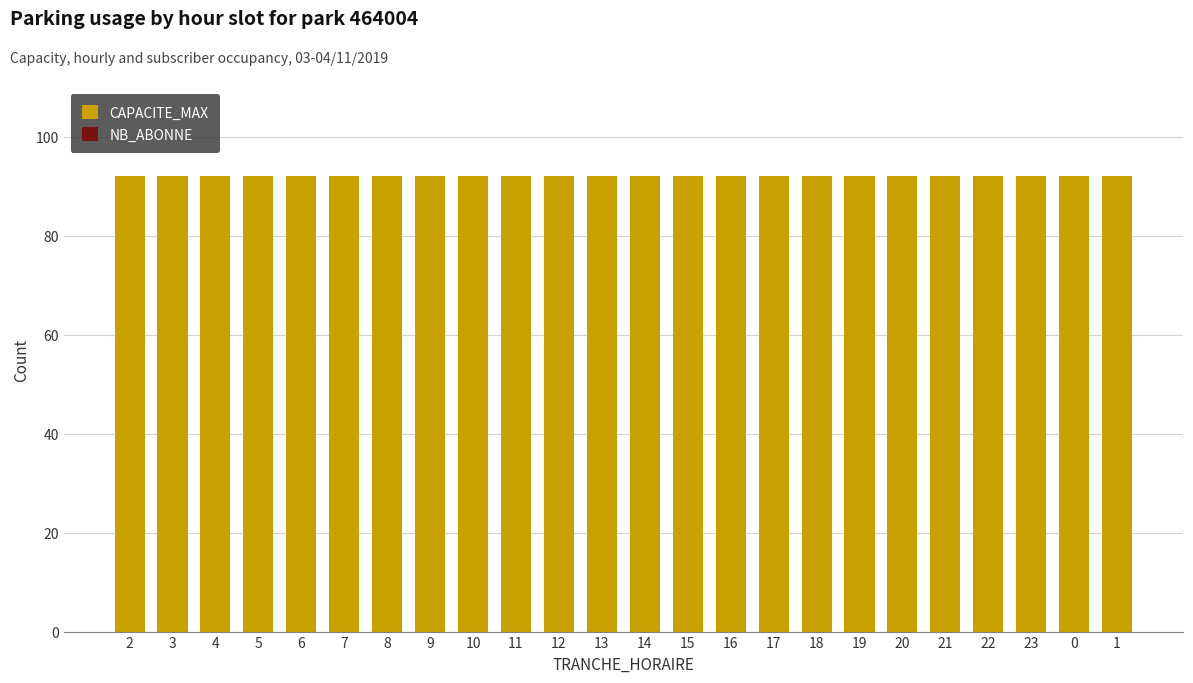

Which has a higher value, 9 or 22?

9